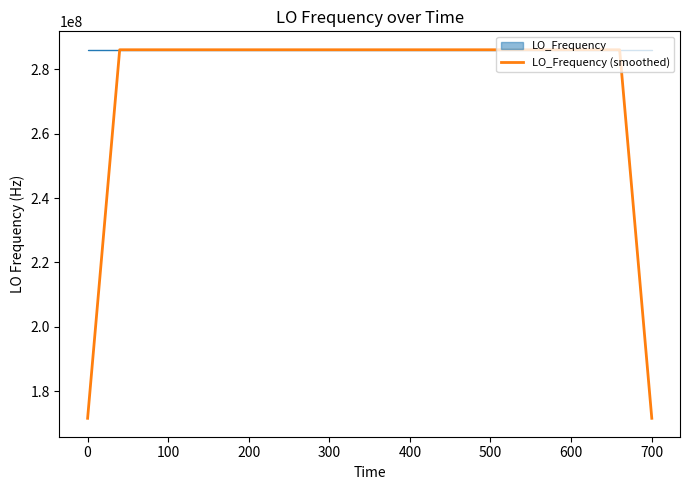

What is the lowest value of the LO_Frequency series?

286046997.1